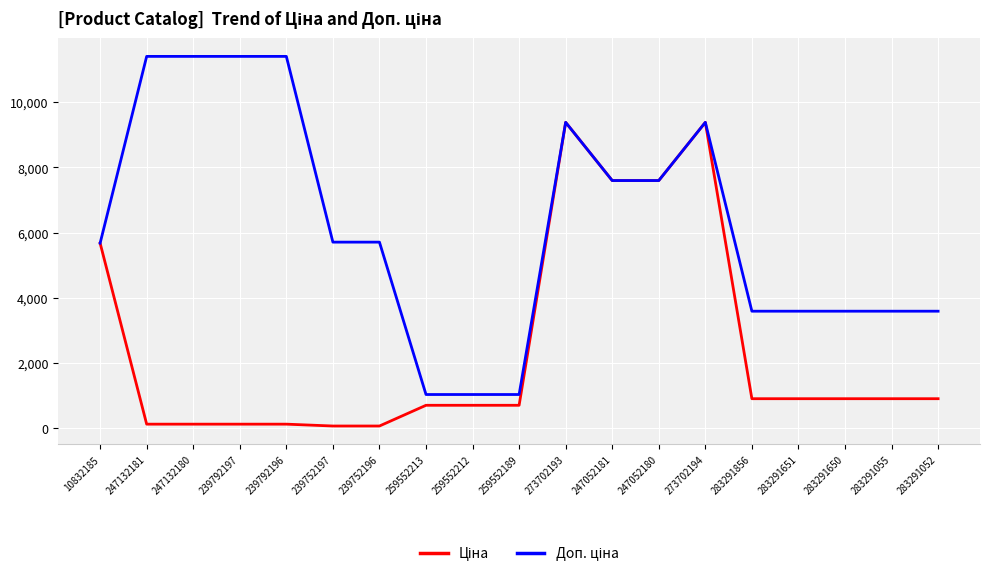

What is the total value across all series at 273702193?

18767.9